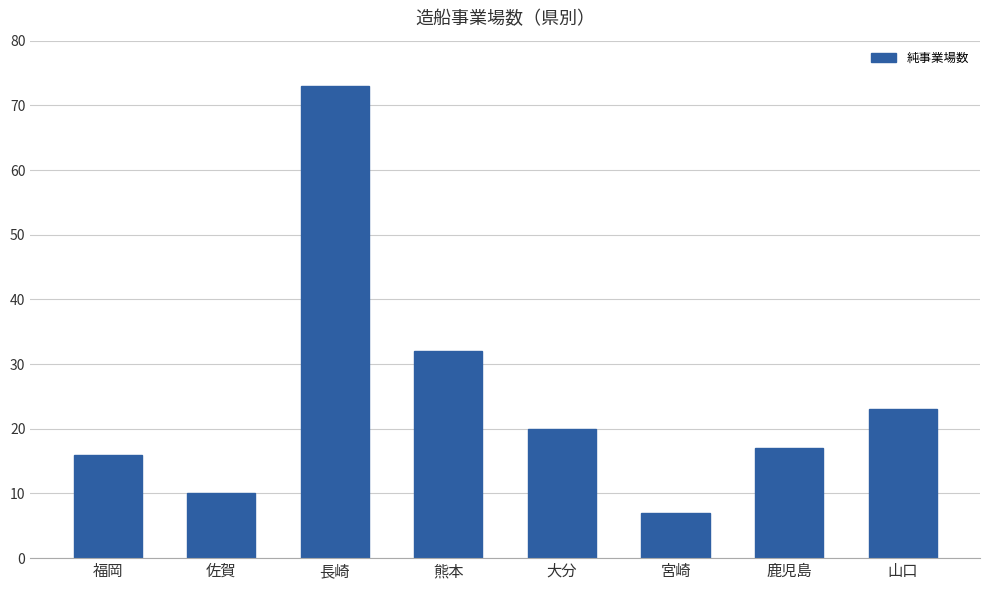

Reading right to left, what are all the values shown in this chart?

山口=23	鹿児島=17	宮崎=7	大分=20	熊本=32	長崎=73	佐賀=10	福岡=16